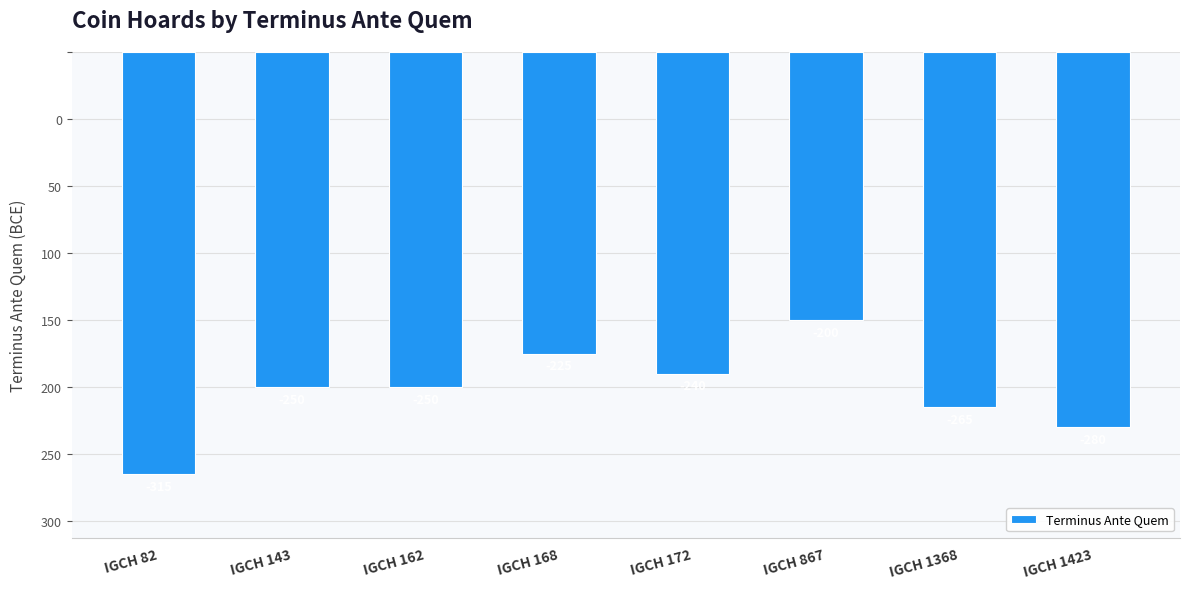

True or false: the data shows -168 at IGCH 1368.

False